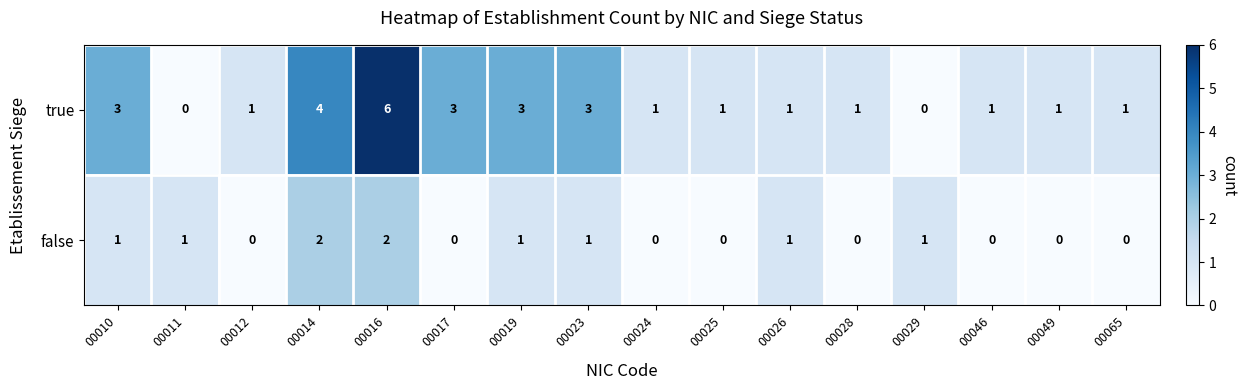

Is it true that false equals 0 at 00049?

True